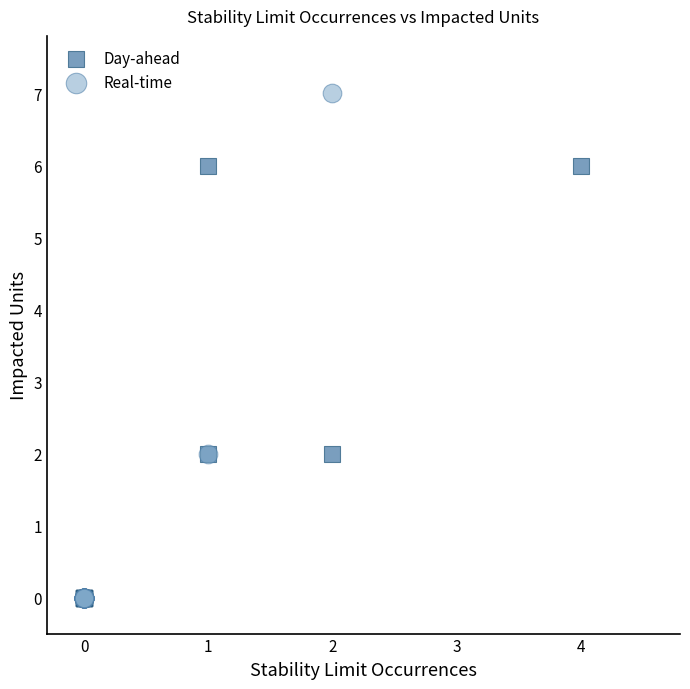

Which series reaches the maximum Y coordinate?

Real-time